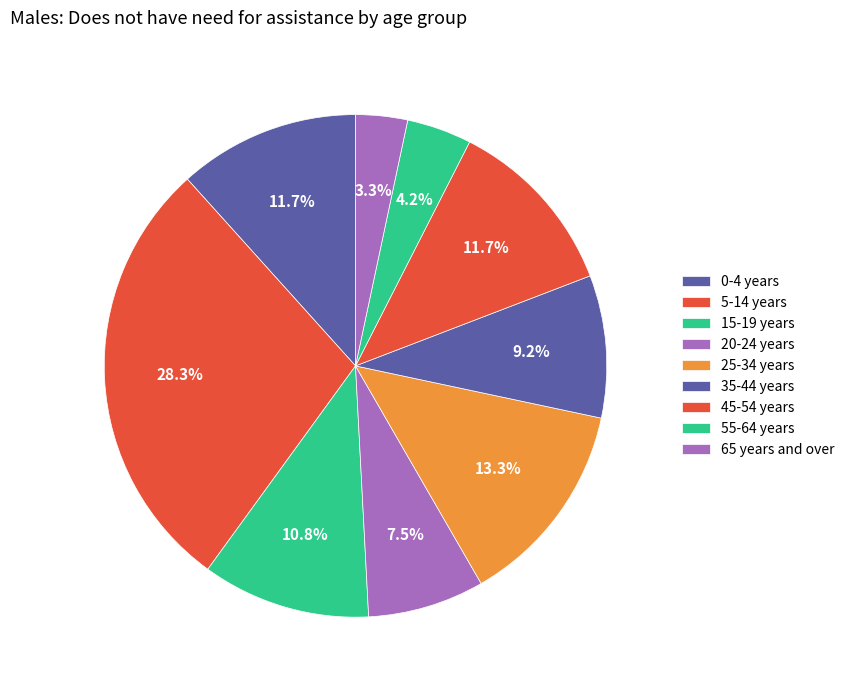

Rank the categories by value from lowest to highest.

65 years and over, 55-64 years, 20-24 years, 35-44 years, 15-19 years, 0-4 years, 45-54 years, 25-34 years, 5-14 years